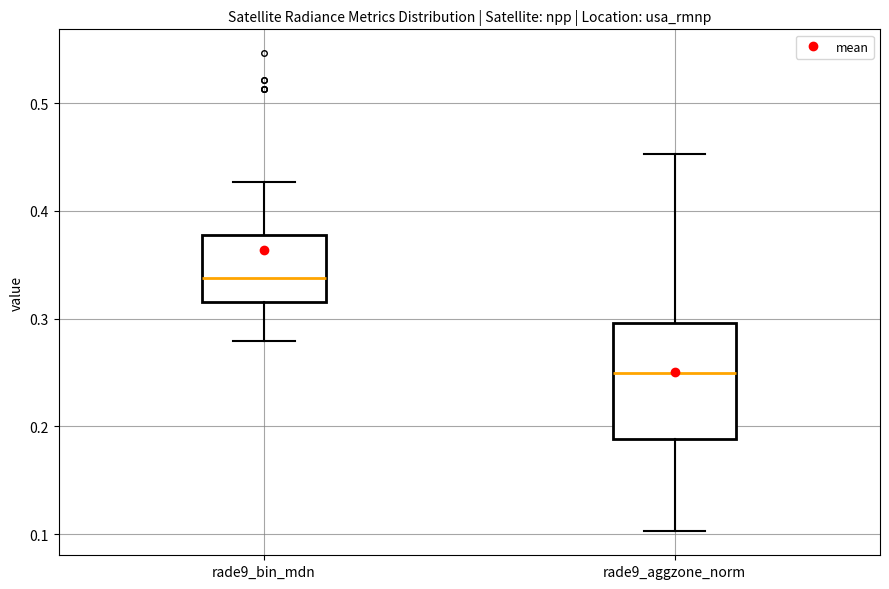

Where is the lower edge of the box for rade9_aggzone_norm on the y-axis? The values are not printed on the chart, so give them approximately, as read against the axis.

0.19